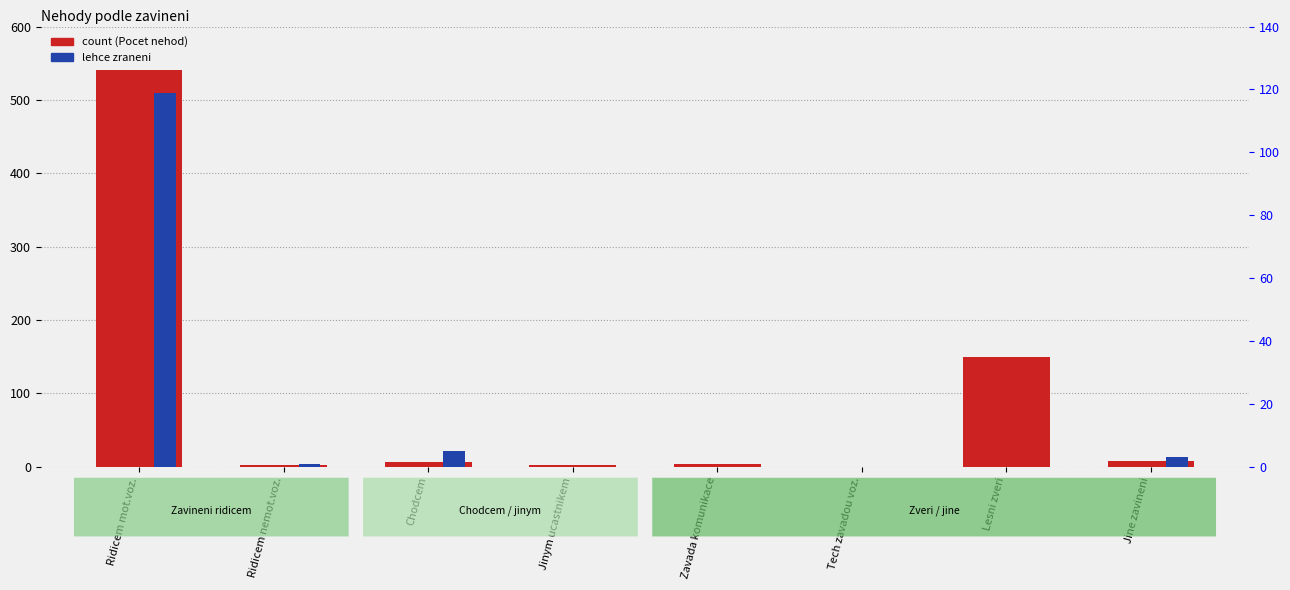

Is the value of lehce zraneni (percentile) at Chodcem greater than the value of count at Tech zavadou voz.?

Yes